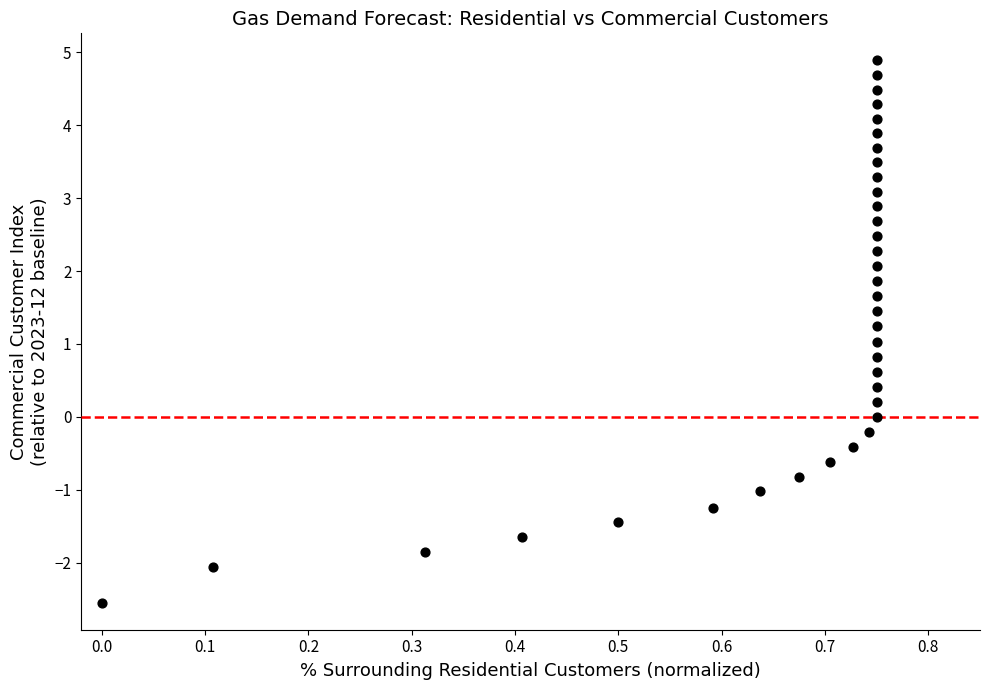

What is the range of X values (max minus min)?

0.8